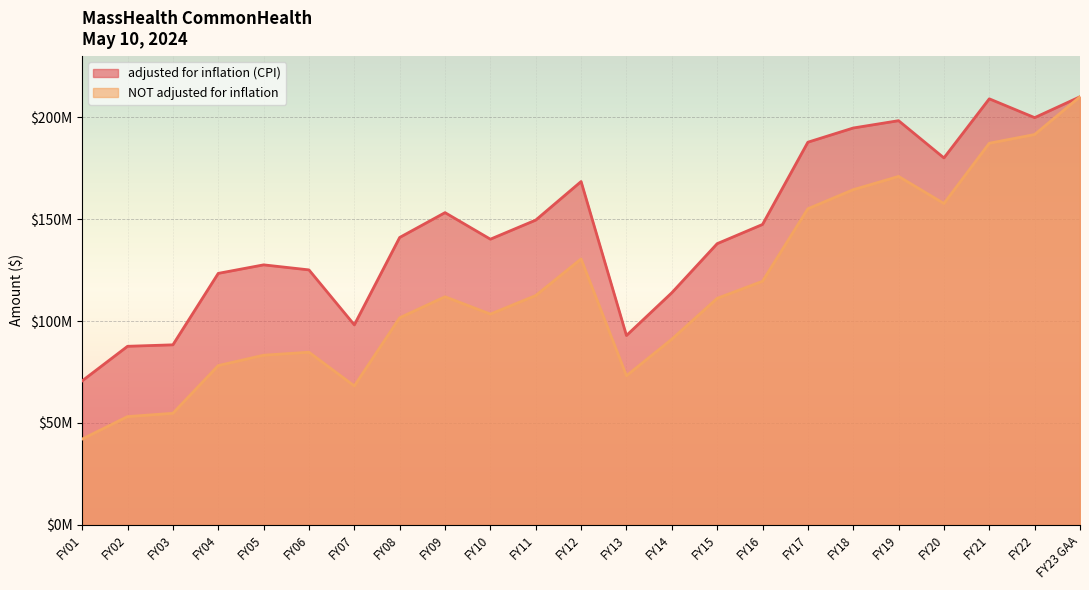

Is it true that NOT adjusted for inflation equals 25705712 at FY03?

False